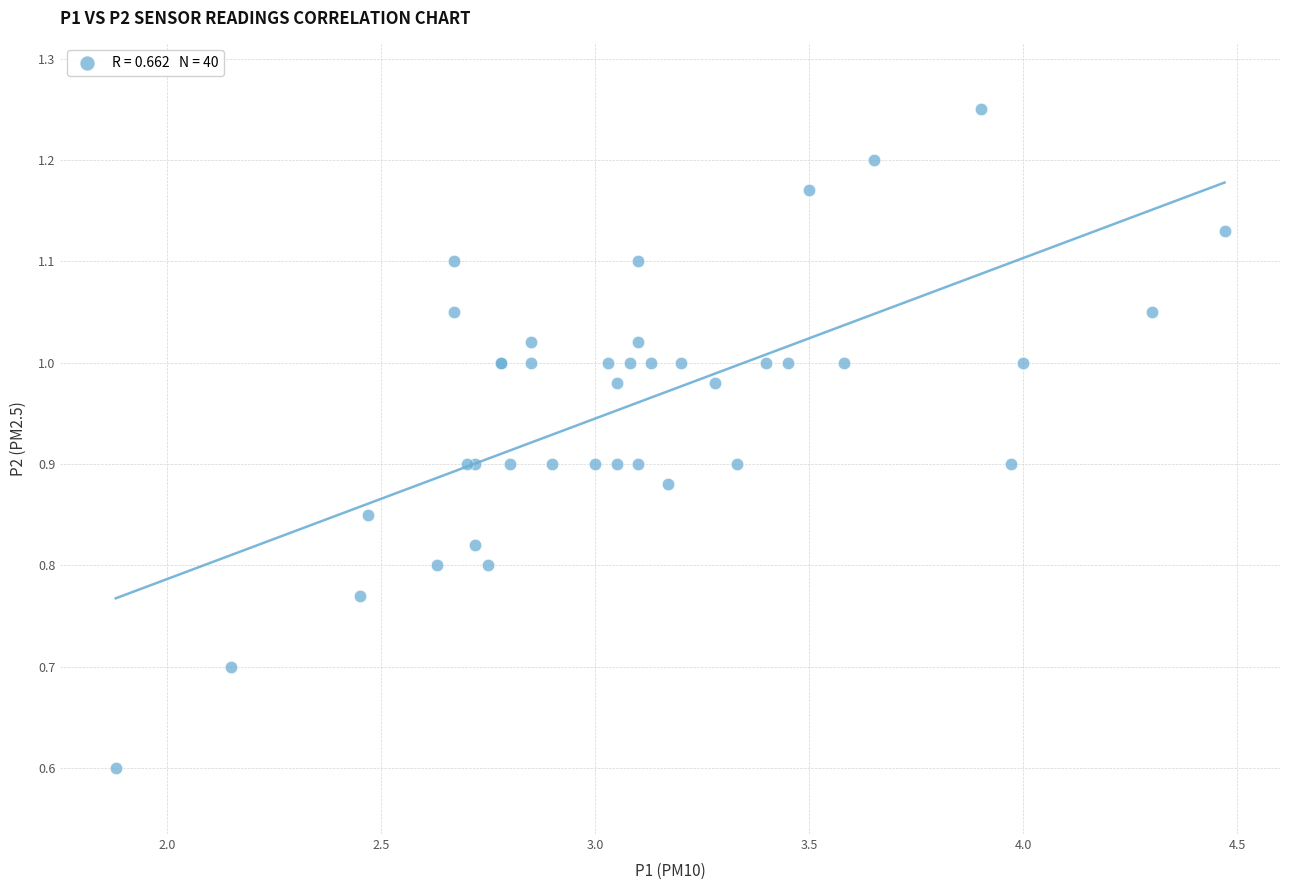

What Y value in the scatter plot is closest to 0?

0.6